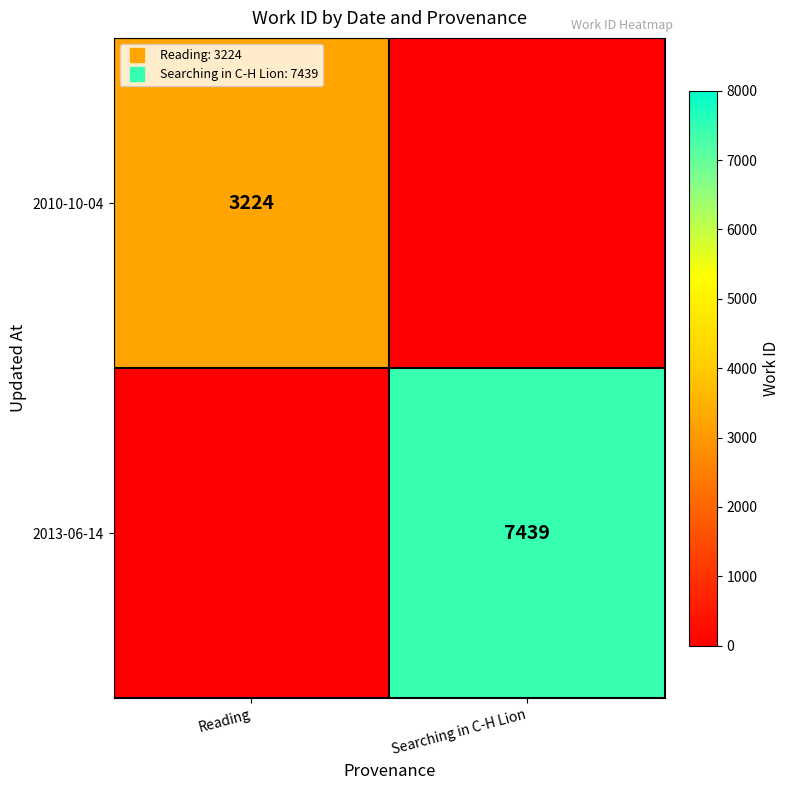

List the series in order of their peak value, lowest first.

2010-10-04, 2013-06-14